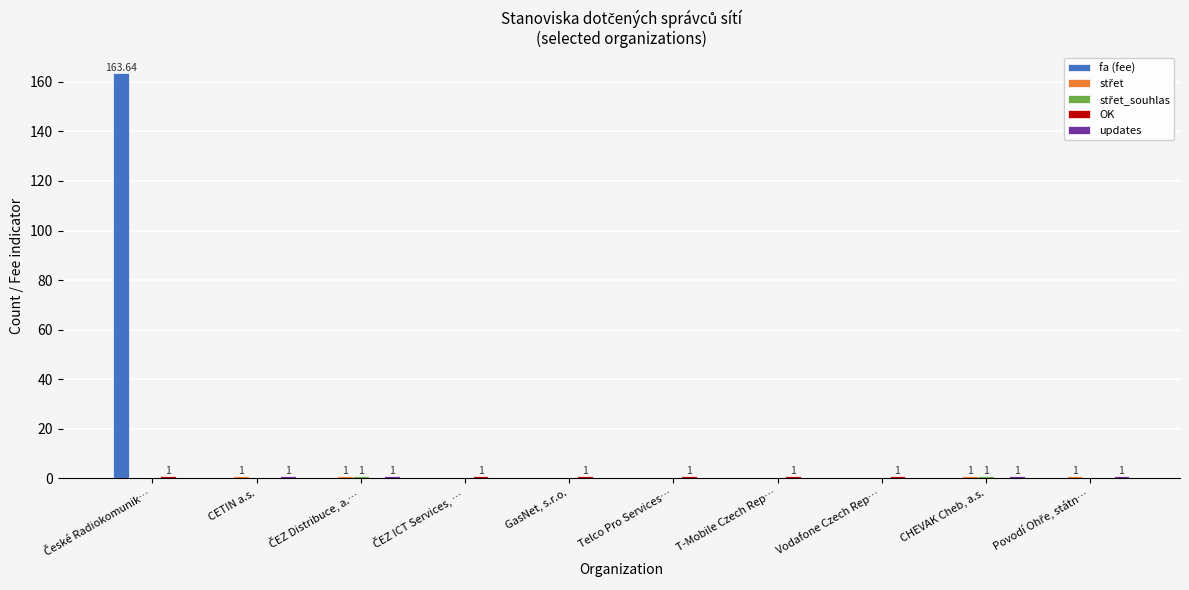

Which series has the largest total across all categories?

fa (fee)